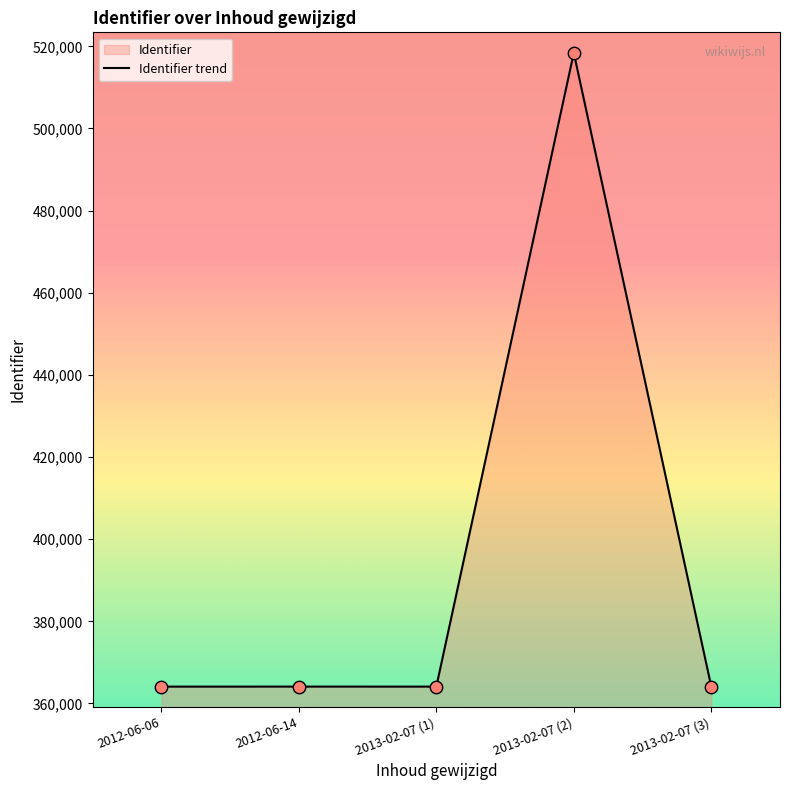

Which has a higher value, 2012-06-14 or 2013-02-07 (1)?

2012-06-14